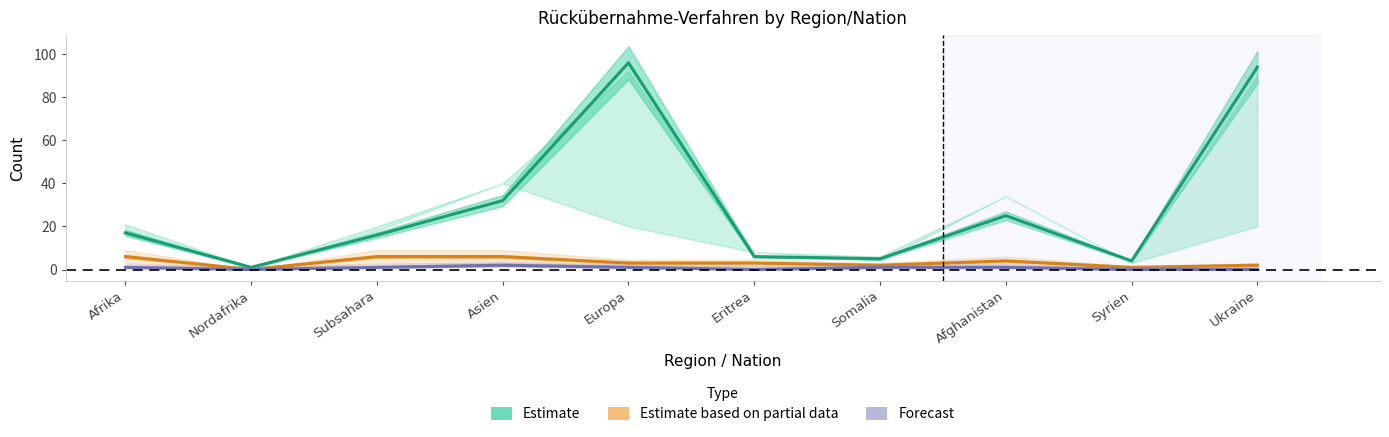

How many data points in Estimate are above 17?

4